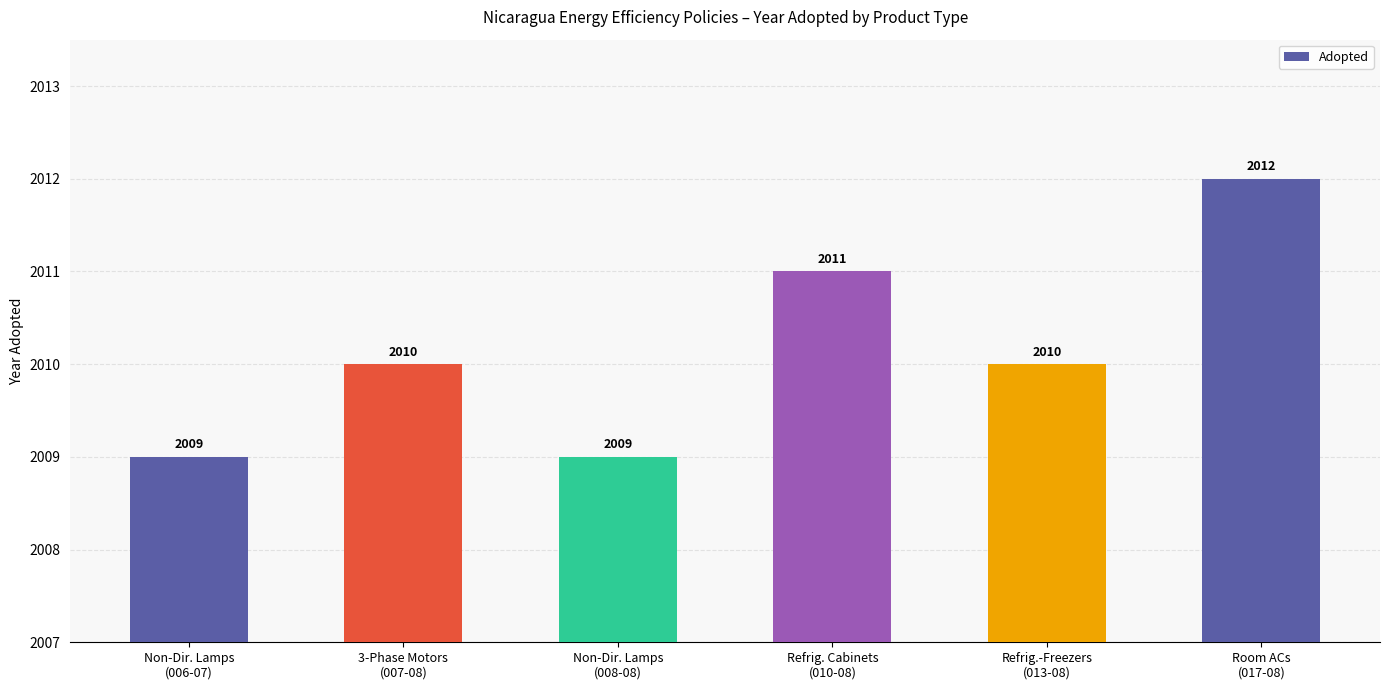

How many bars are there in total?

6